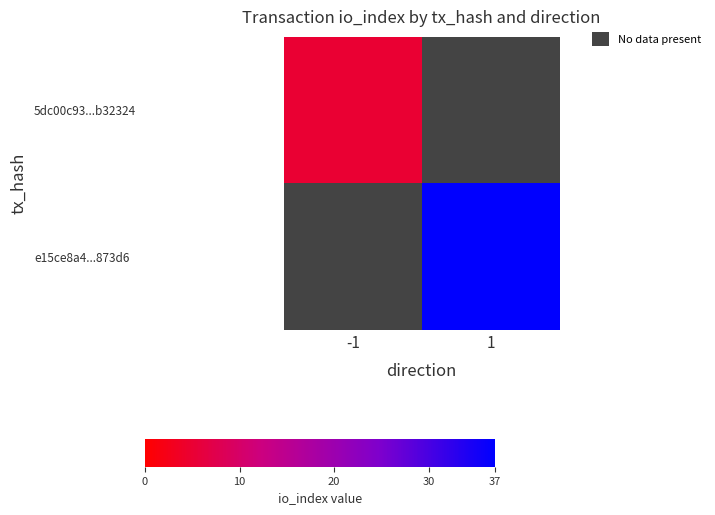

At which label is 5dc00c93...b32324 closest to 5?

-1